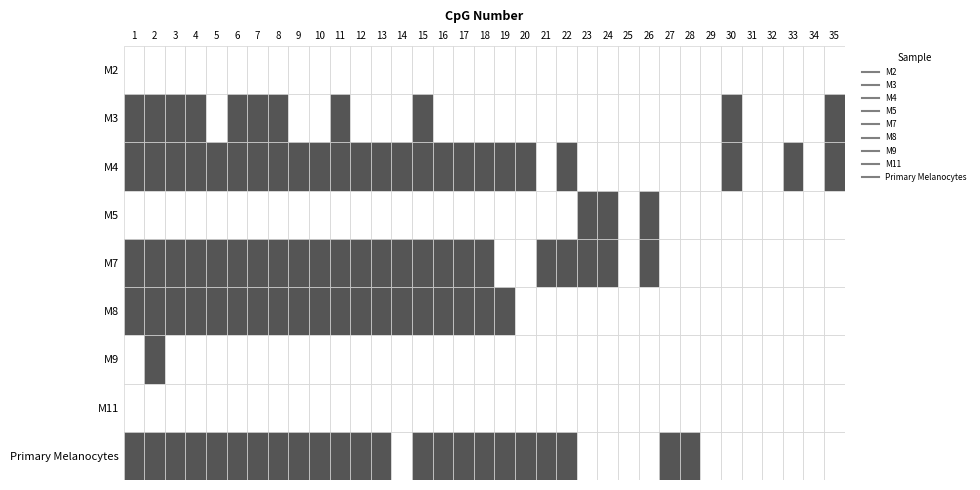

Reading left to right, what are all the values shown in this chart?

M2: 1=0	2=0	3=0	4=0	5=0	6=0	7=0	8=0	9=0	10=0	11=0	12=0	13=0	14=0	15=0	16=0	17=0	18=0	19=0	20=0	21=0	22=0	23=0	24=0	25=0	26=0	27=0	28=0	29=0	30=0	31=0	32=0	33=0	34=0	35=0
M3: 1=1	2=1	3=1	4=1	5=0	6=1	7=1	8=1	9=0	10=0	11=1	12=0	13=0	14=0	15=1	16=0	17=0	18=0	19=0	20=0	21=0	22=0	23=0	24=0	25=0	26=0	27=0	28=0	29=0	30=1	31=0	32=0	33=0	34=0	35=1
M4: 1=1	2=1	3=1	4=1	5=1	6=1	7=1	8=1	9=1	10=1	11=1	12=1	13=1	14=1	15=1	16=1	17=1	18=1	19=1	20=1	21=0	22=1	23=0	24=0	25=0	26=0	27=0	28=0	29=0	30=1	31=0	32=0	33=1	34=0	35=1
M5: 1=0	2=0	3=0	4=0	5=0	6=0	7=0	8=0	9=0	10=0	11=0	12=0	13=0	14=0	15=0	16=0	17=0	18=0	19=0	20=0	21=0	22=0	23=1	24=1	25=0	26=1	27=0	28=0	29=0	30=0	31=0	32=0	33=0	34=0	35=0
M7: 1=1	2=1	3=1	4=1	5=1	6=1	7=1	8=1	9=1	10=1	11=1	12=1	13=1	14=1	15=1	16=1	17=1	18=1	19=0	20=0	21=1	22=1	23=1	24=1	25=0	26=1	27=0	28=0	29=0	30=0	31=0	32=0	33=0	34=0	35=0
M8: 1=1	2=1	3=1	4=1	5=1	6=1	7=1	8=1	9=1	10=1	11=1	12=1	13=1	14=1	15=1	16=1	17=1	18=1	19=1	20=0	21=0	22=0	23=0	24=0	25=0	26=0	27=0	28=0	29=0	30=0	31=0	32=0	33=0	34=0	35=0
M9: 1=0	2=1	3=0	4=0	5=0	6=0	7=0	8=0	9=0	10=0	11=0	12=0	13=0	14=0	15=0	16=0	17=0	18=0	19=0	20=0	21=0	22=0	23=0	24=0	25=0	26=0	27=0	28=0	29=0	30=0	31=0	32=0	33=0	34=0	35=0
M11: 1=0	2=0	3=0	4=0	5=0	6=0	7=0	8=0	9=0	10=0	11=0	12=0	13=0	14=0	15=0	16=0	17=0	18=0	19=0	20=0	21=0	22=0	23=0	24=0	25=0	26=0	27=0	28=0	29=0	30=0	31=0	32=0	33=0	34=0	35=0
Primary Melanocytes: 1=1	2=1	3=1	4=1	5=1	6=1	7=1	8=1	9=1	10=1	11=1	12=1	13=1	14=0	15=1	16=1	17=1	18=1	19=1	20=1	21=1	22=1	23=0	24=0	25=0	26=0	27=1	28=1	29=0	30=0	31=0	32=0	33=0	34=0	35=0